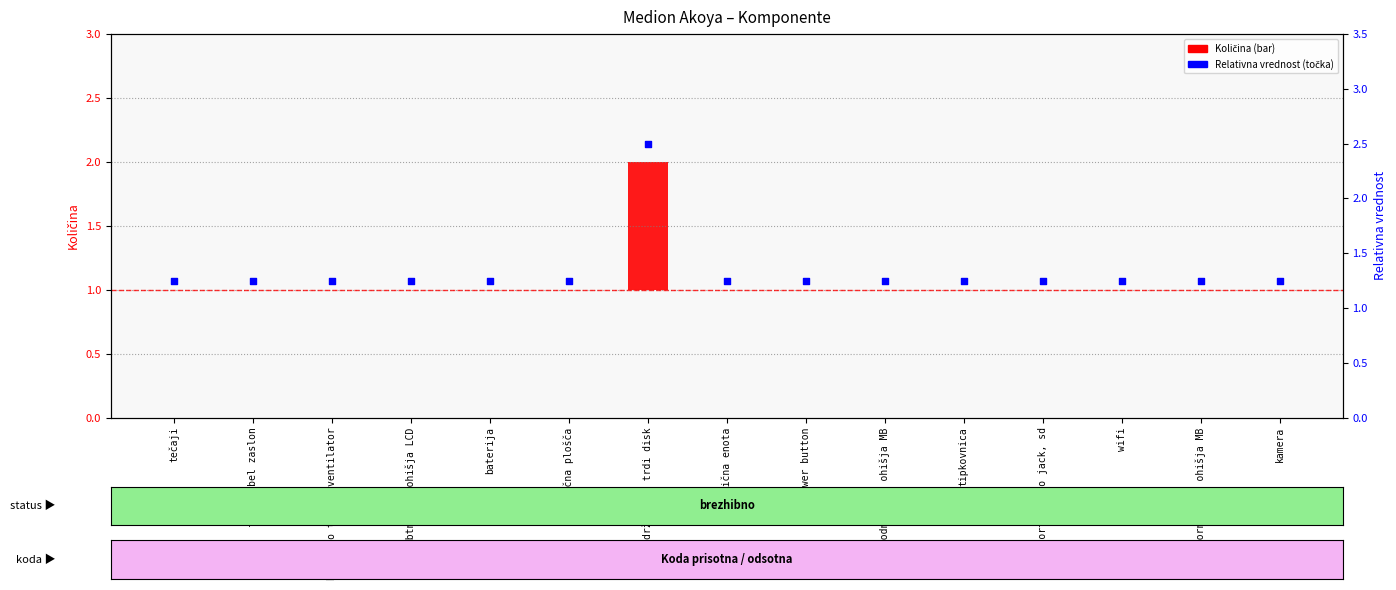

At which category is the sum across all series the highest?

držalo za trdi disk